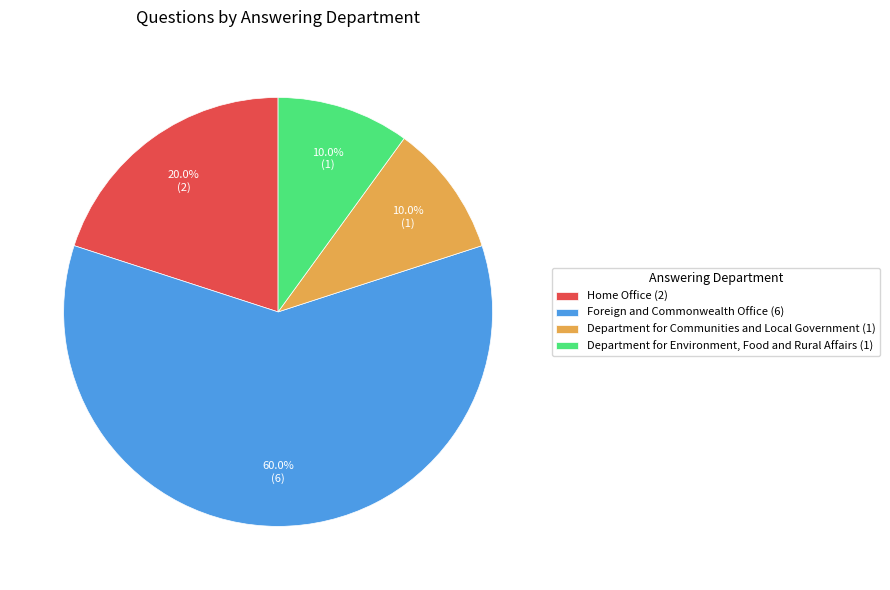

True or false: Foreign and Commonwealth Office accounts for 72% of the total.

False